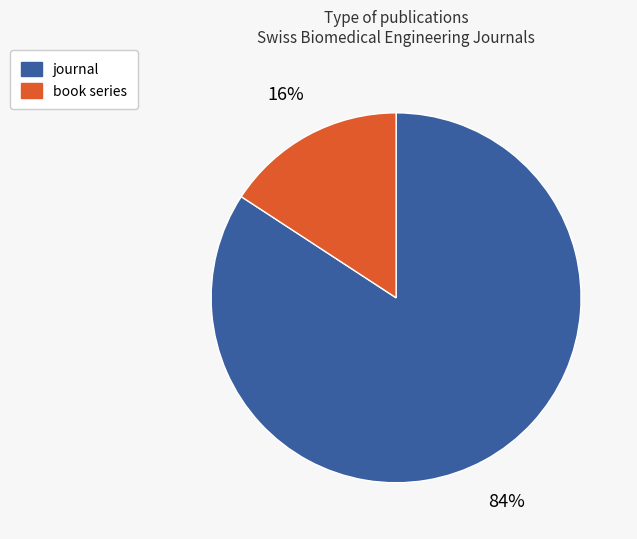

Do journal and book series together represent more than half of the pie?

Yes